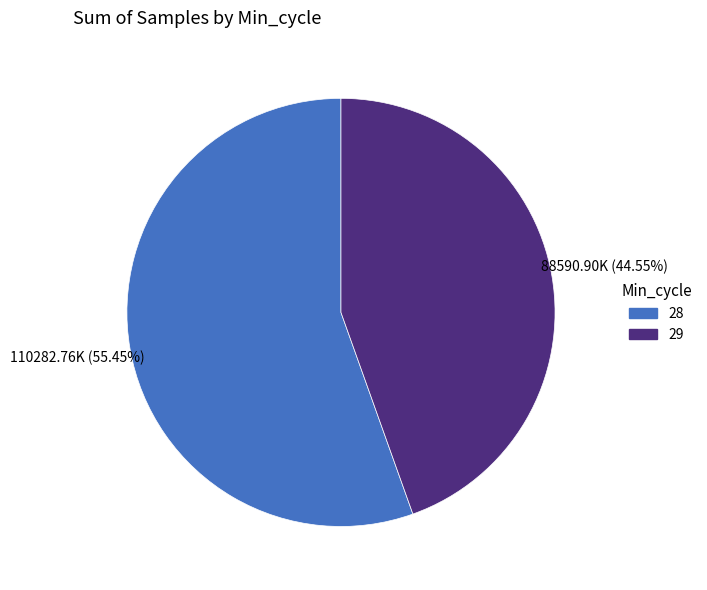

Is there a majority slice in this chart?

Yes